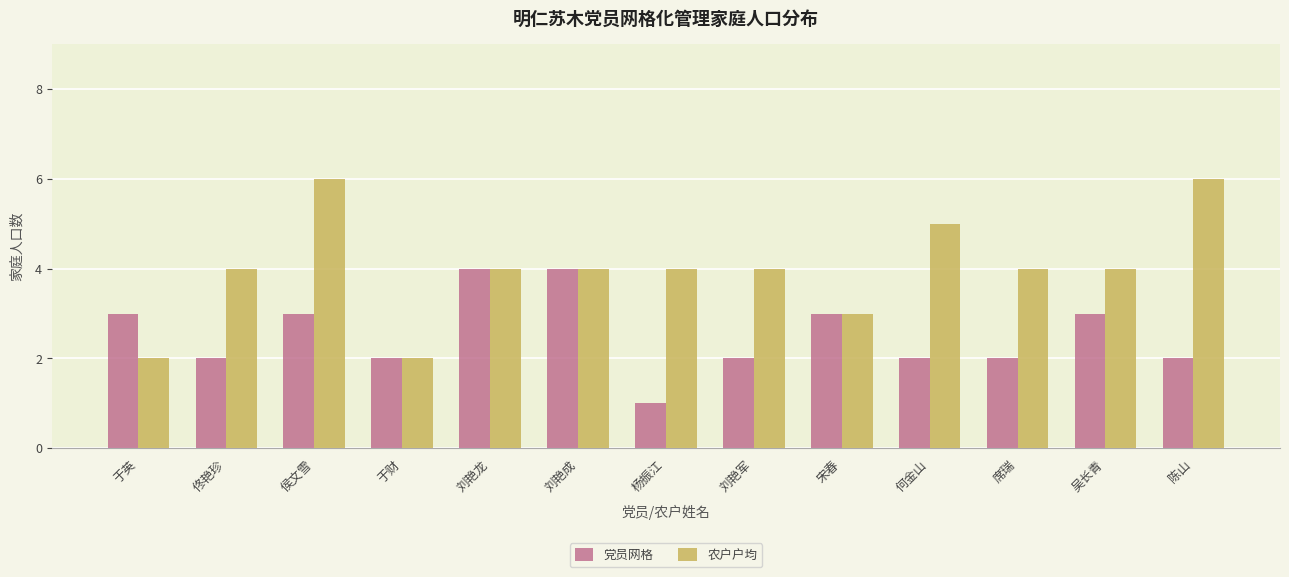

Rank the series by their average value, from highest to lowest.

农户户均, 党员网格